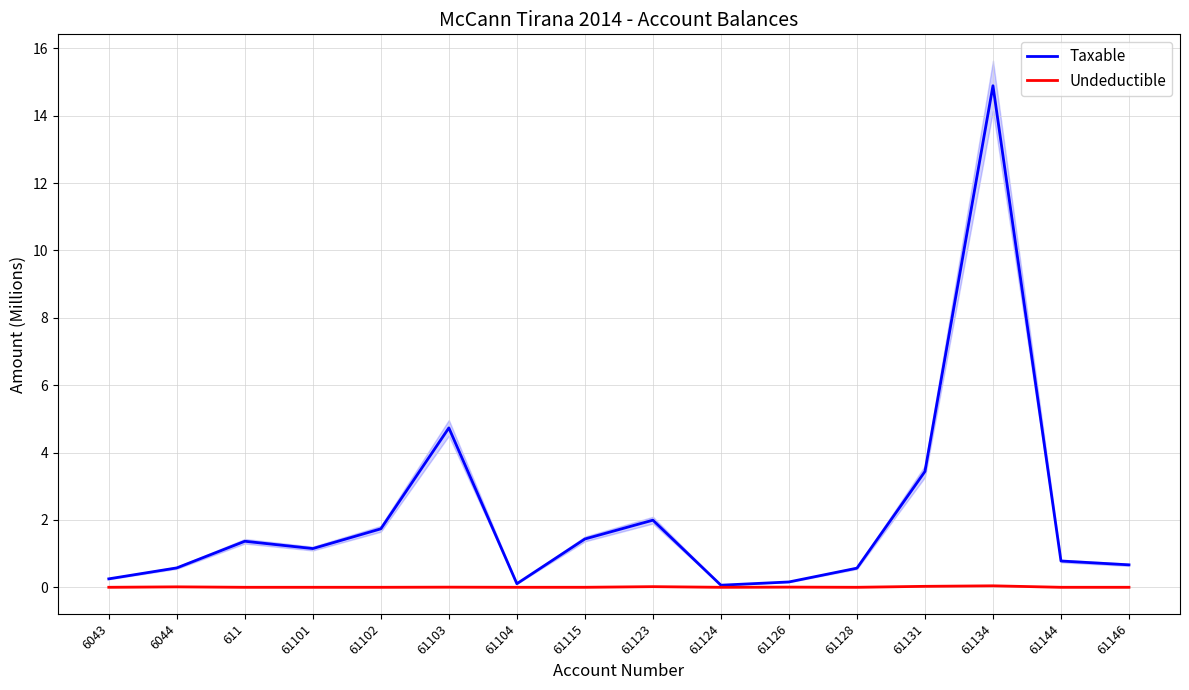

Does the chart have visible grid lines?

Yes